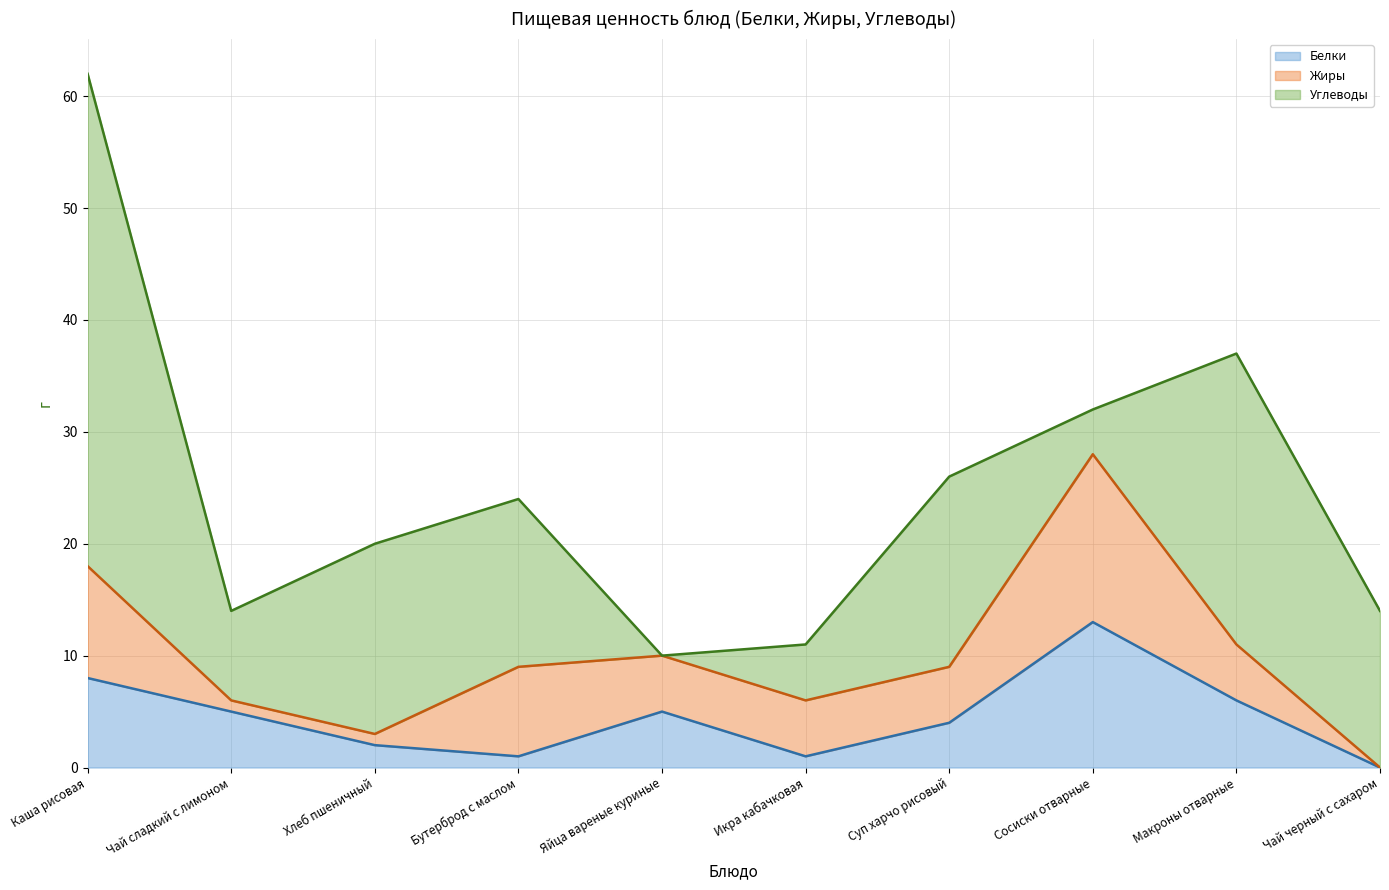

At Икра кабачковая, list the series in order from smallest to largest.

Белки, Жиры, Углеводы